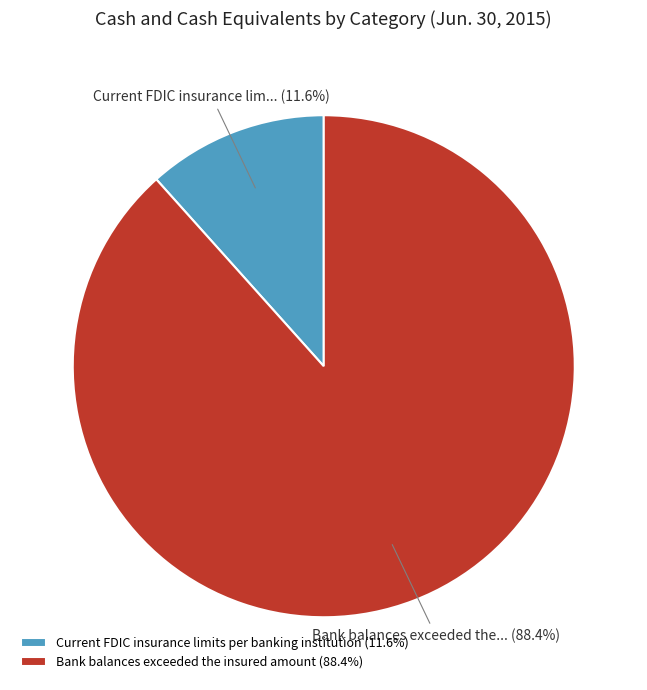

Is Bank balances exceeded the insured amount the majority of the pie?

Yes